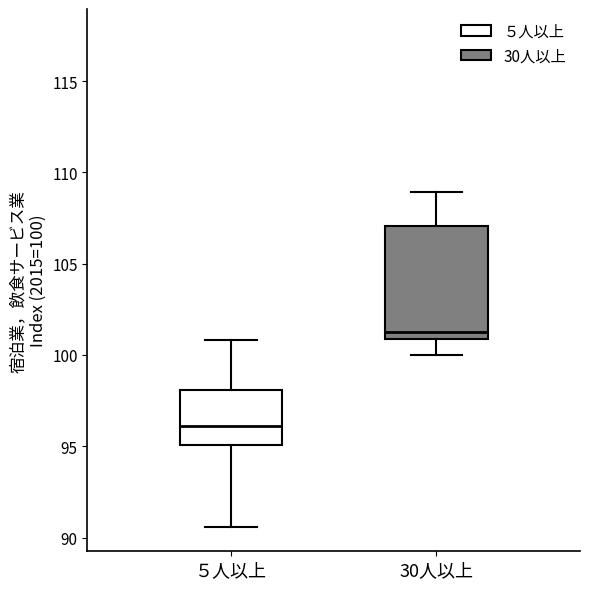

Reading left to right, read every box against the y-axis: the position of its median line, the range the box covers, and the ends of its whiskers. The values are not printed on the chart, so give them approximately, as read against the axis.

５人以上: median 96.0, box 95.0 to 98.0, whiskers 90.5 to 101.0
30人以上: median 101.5, box 101.0 to 107.0, whiskers 100.0 to 109.0